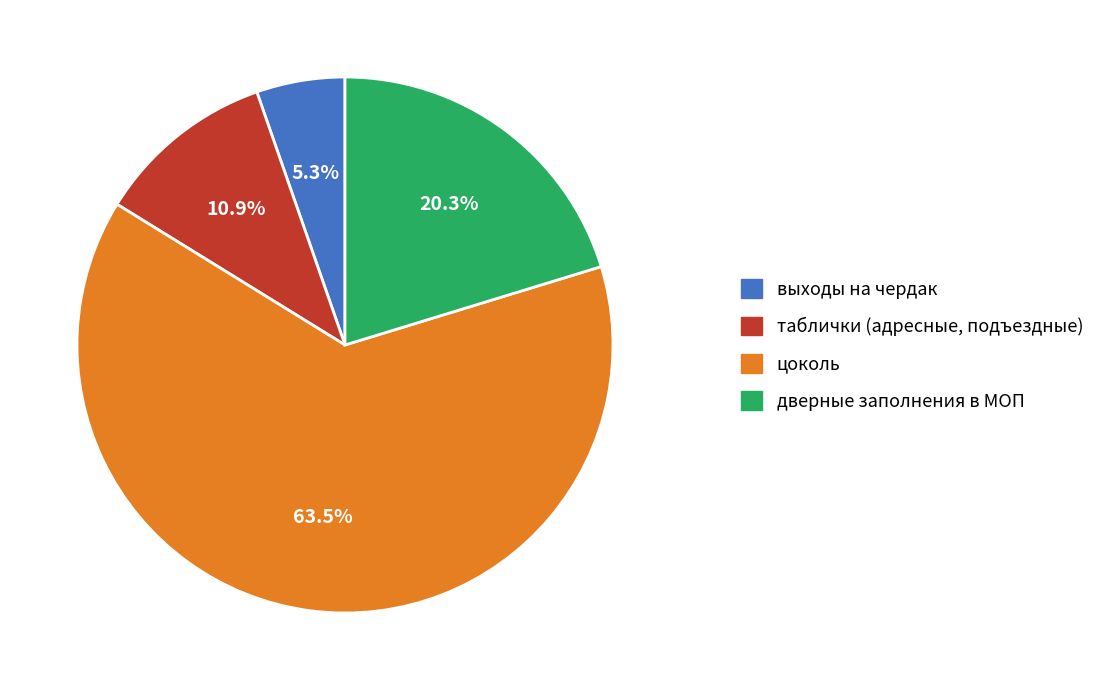

To the nearest percent, what is the difference between the largest and smallest slice percentages?

58%